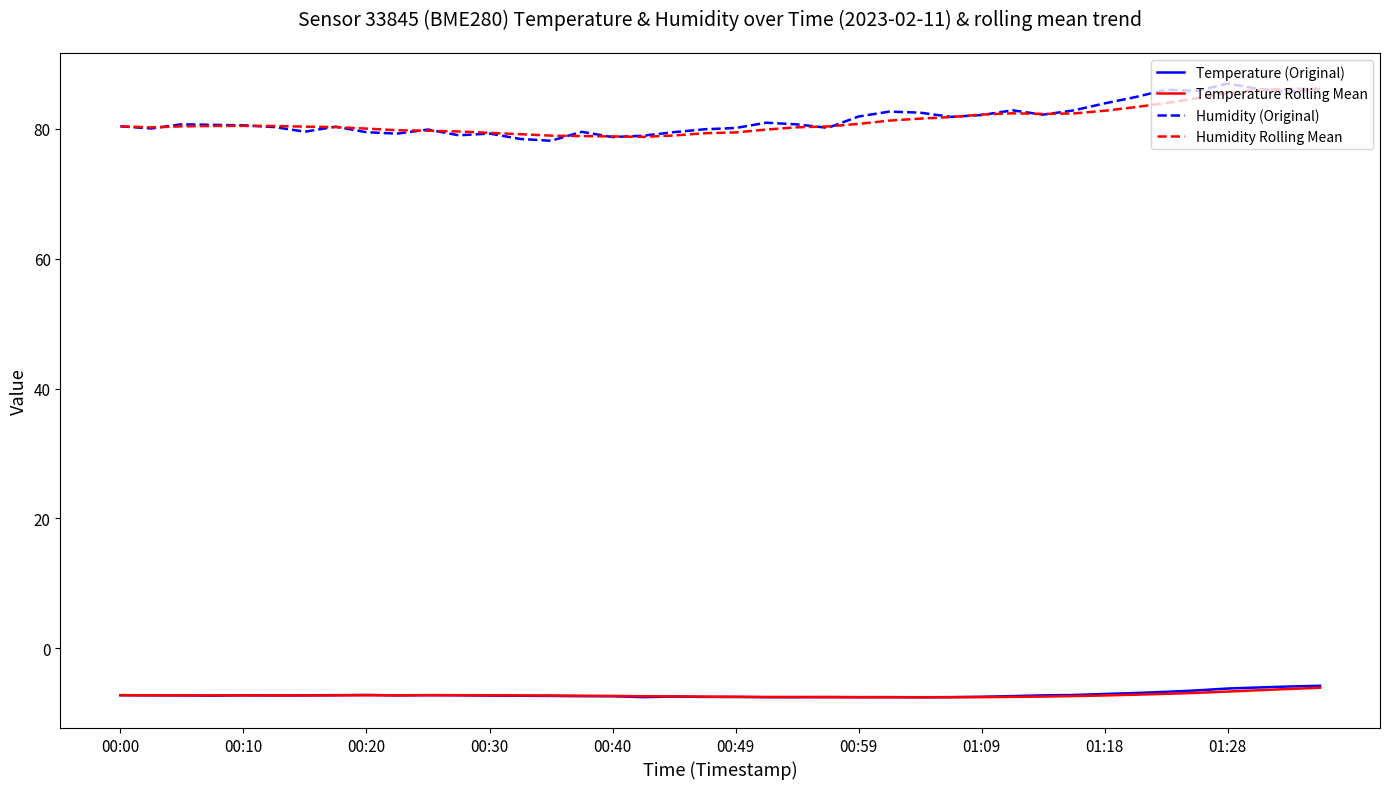

What is the difference between the second highest and second lowest values in the Humidity (Original) series?

7.7